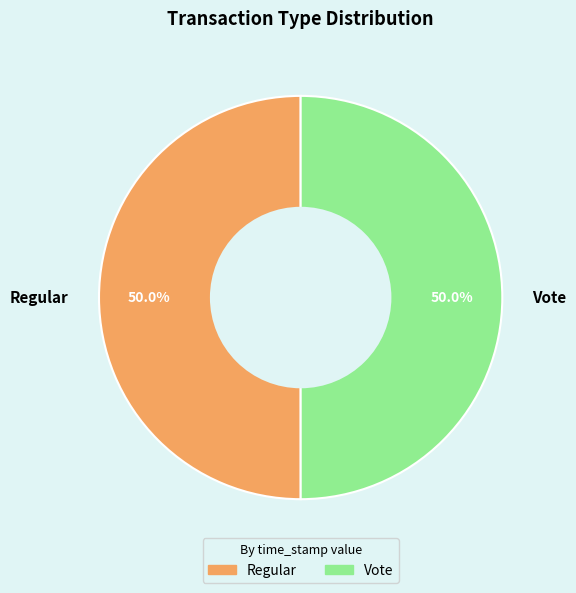

Approximately how many times larger is the value at Vote compared to Regular?

1.0